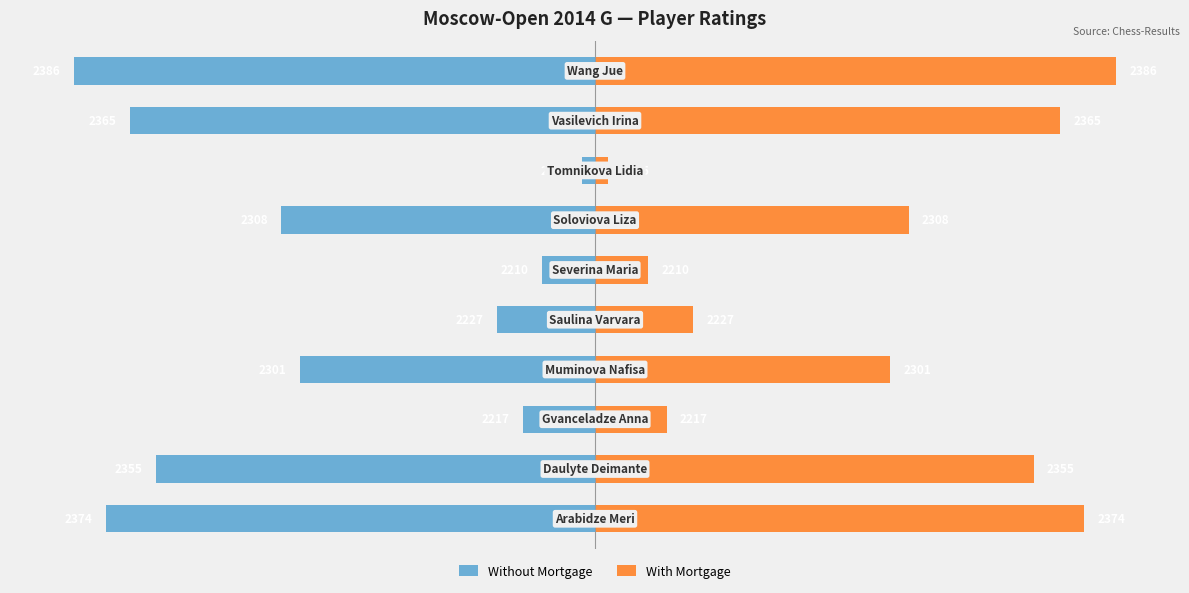

Reading left to right, list all the values displayed in this chart.

Without Mortgage: −250=-184	−200=-165	−150=-27	−100=-111	−50=-37	0=-20	50=-118	100=-5	150=-175	200=-196
With Mortgage: −250=184	−200=165	−150=27	−100=111	−50=37	0=20	50=118	100=5	150=175	200=196